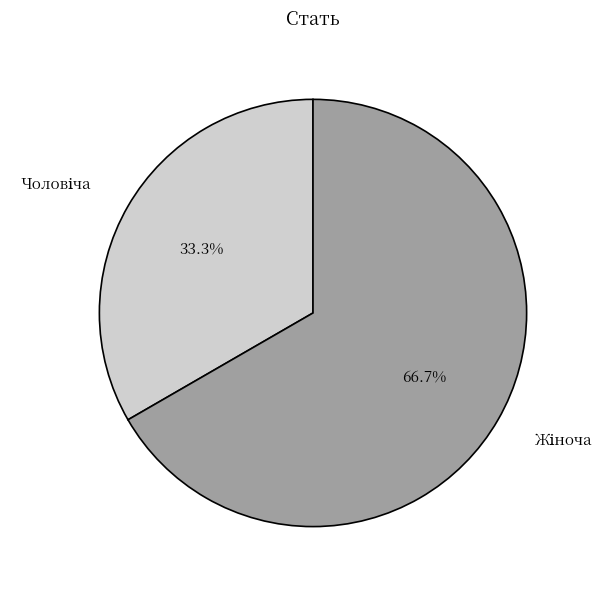

How many segments does this pie chart have?

2